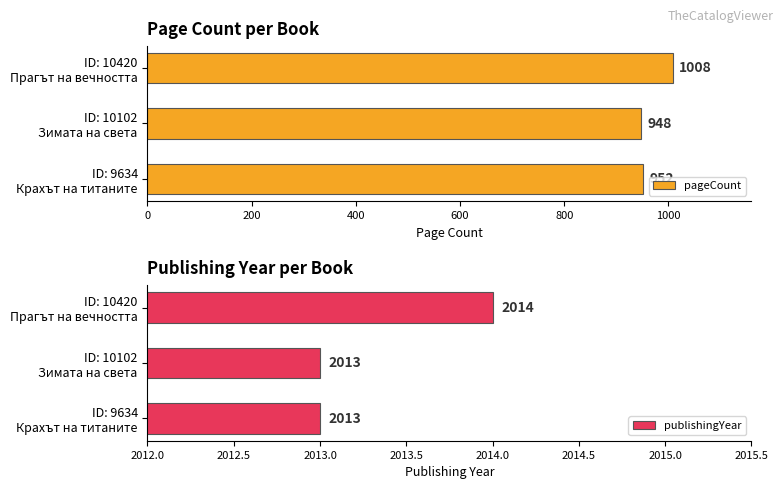

Reading right to left, transcribe all the data shown in this chart.

pageCount: 1008	948	952
publishingYear: 2014	2013	2013